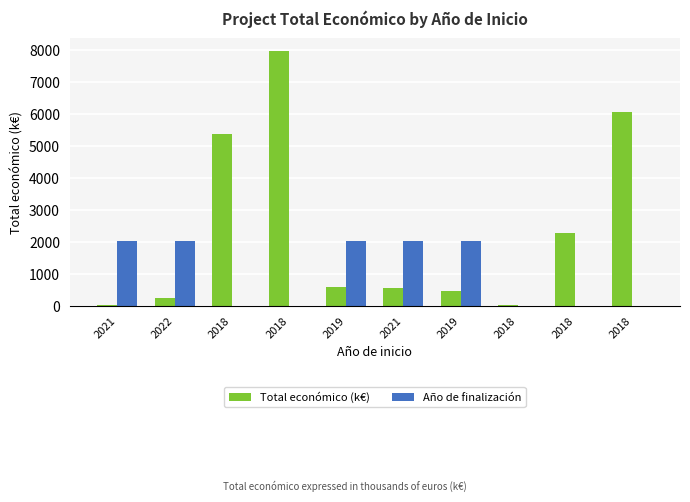

What value does the Total económico (k€) series have at 2019?

480.2